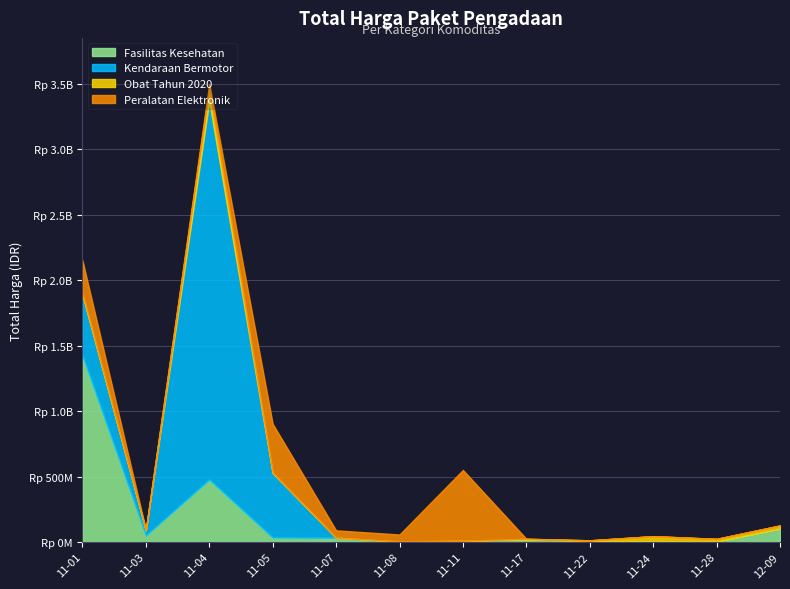

What is the average value of the Kendaraan Bermotor series?

324047008